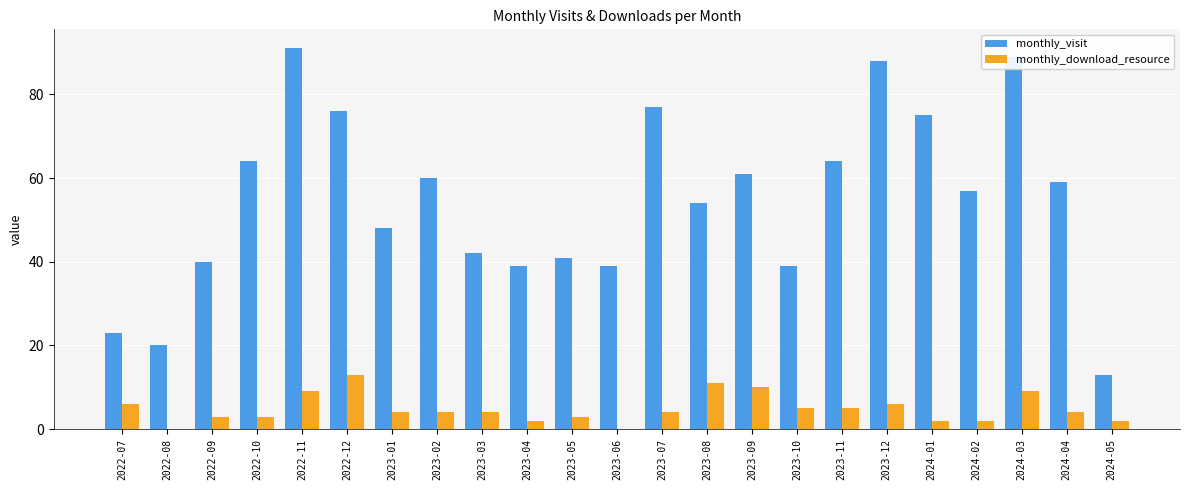

True or false: monthly_download_resource has a value of 2 at 2023-04.

True